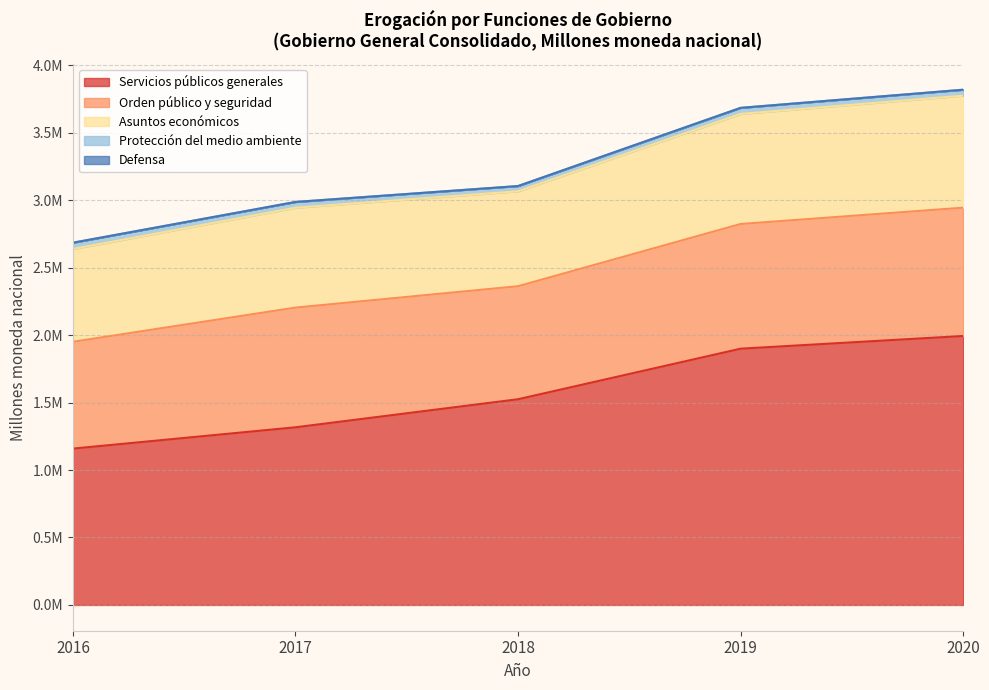

Is the value of Servicios públicos generales at 2020 greater than the value of Protección del medio ambiente at 2020?

Yes